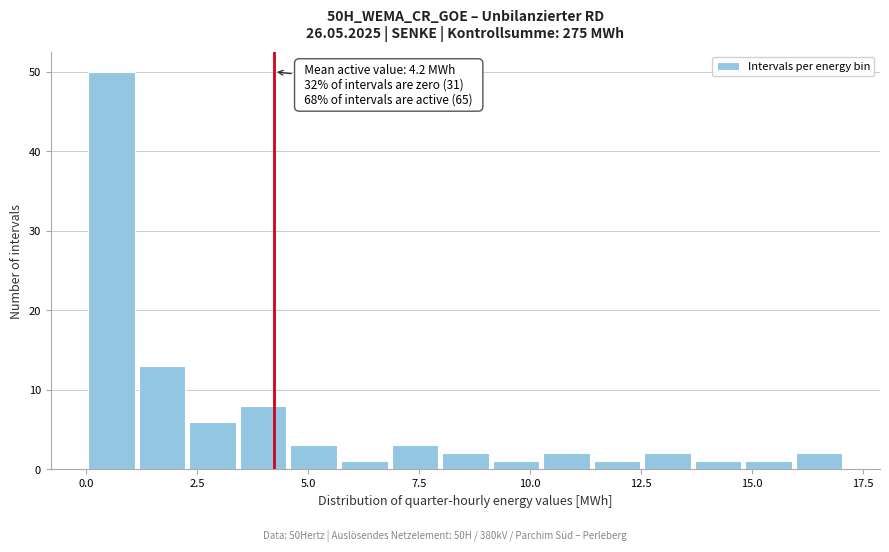

Around what value on the x-axis is the tallest bar? Give the approximate position of its centre, as read against the axis.

0.5